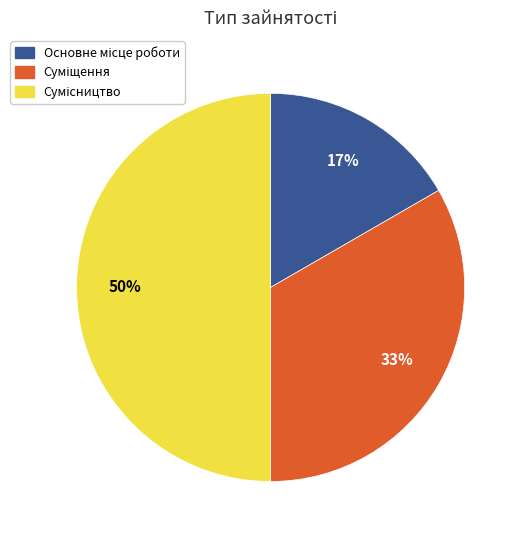

To the nearest percent, what is the difference between the largest and smallest slice percentages?

33%